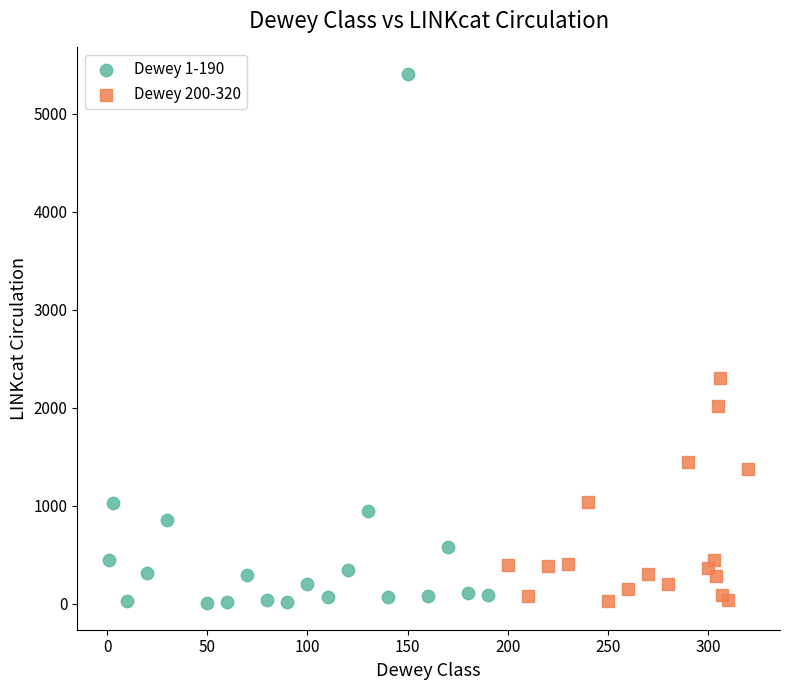

Which series contains the highest Y value?

Dewey 1-190